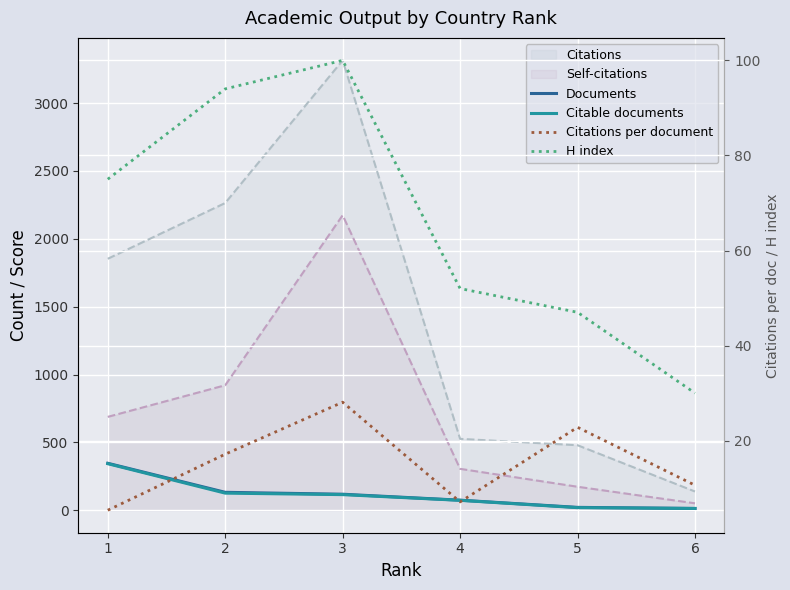

Which series changed the most between 3 and 4?

H index